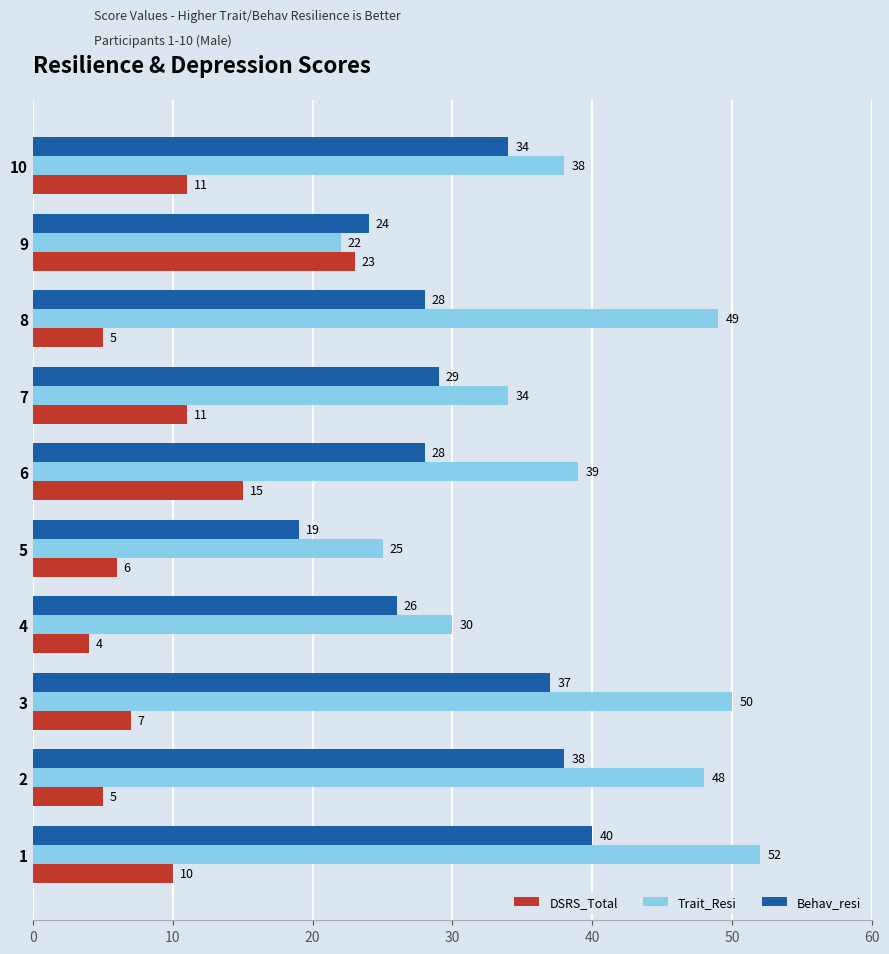

What is the approximate value of DSRS_Total at 7?

11